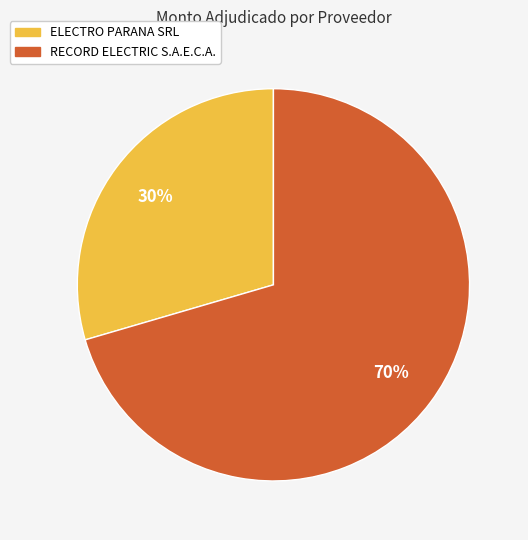

What is the largest slice in the pie chart?

RECORD ELECTRIC S.A.E.C.A.